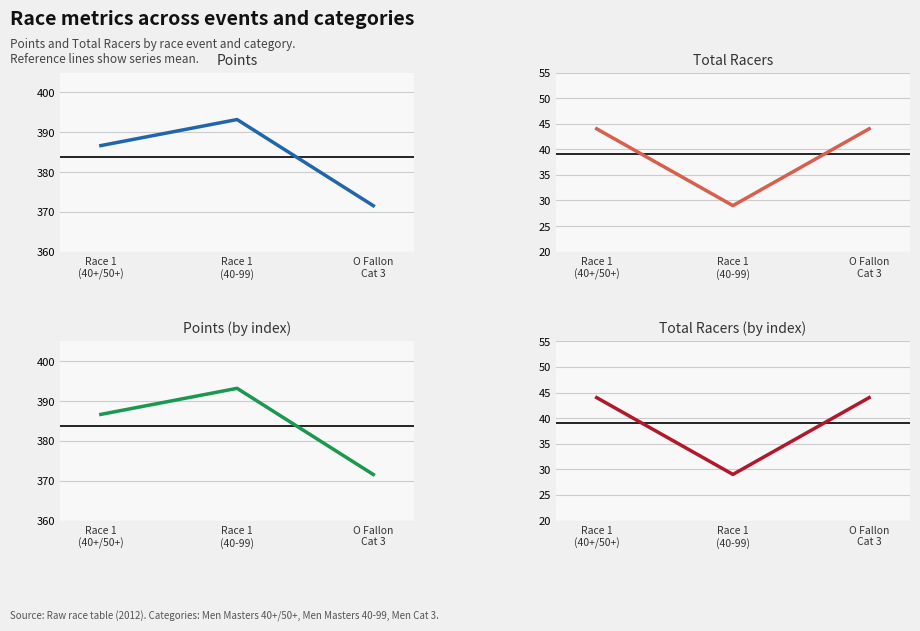

What is the average value of the Total Racers (by index) series?

39.0